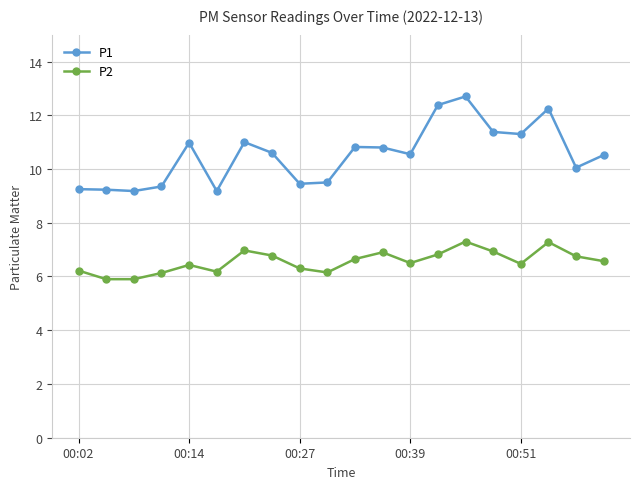

What are all the series names shown in the legend?

P1, P2